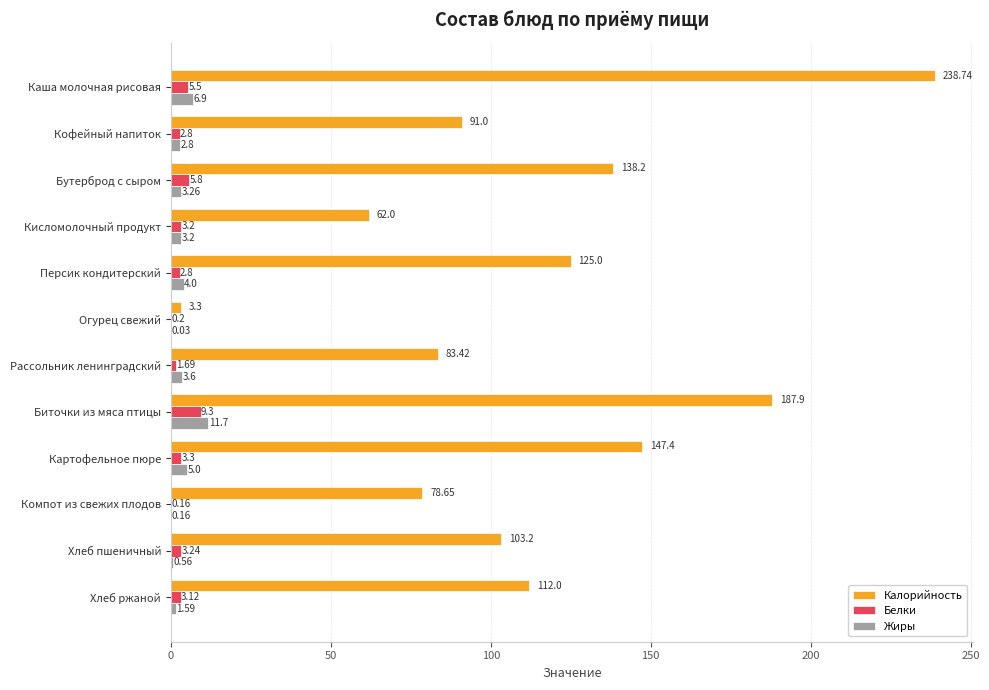

What is the sum of all Белки values?

41.1